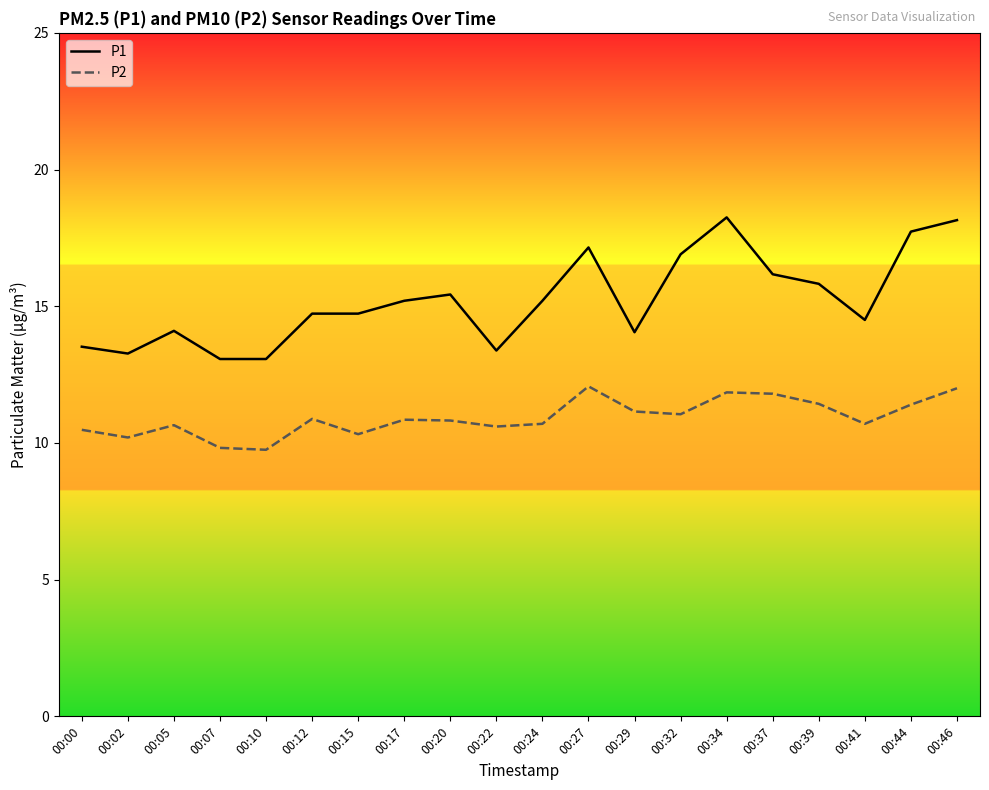

What is the highest value of the P2 series?

12.1